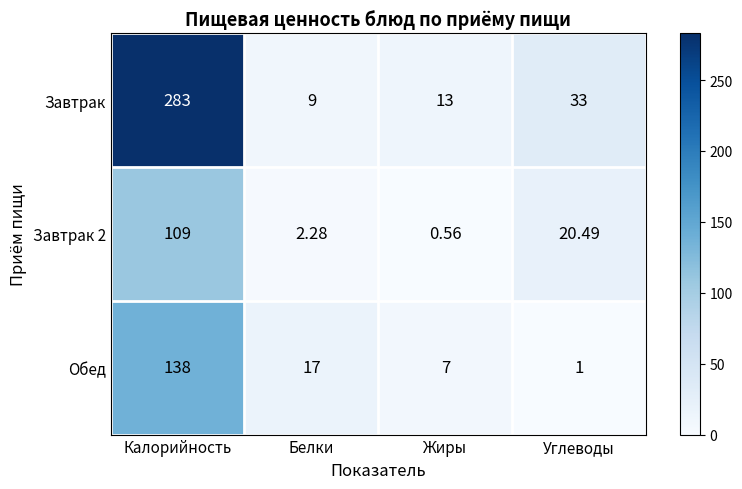

How many categories are shown in the chart?

4